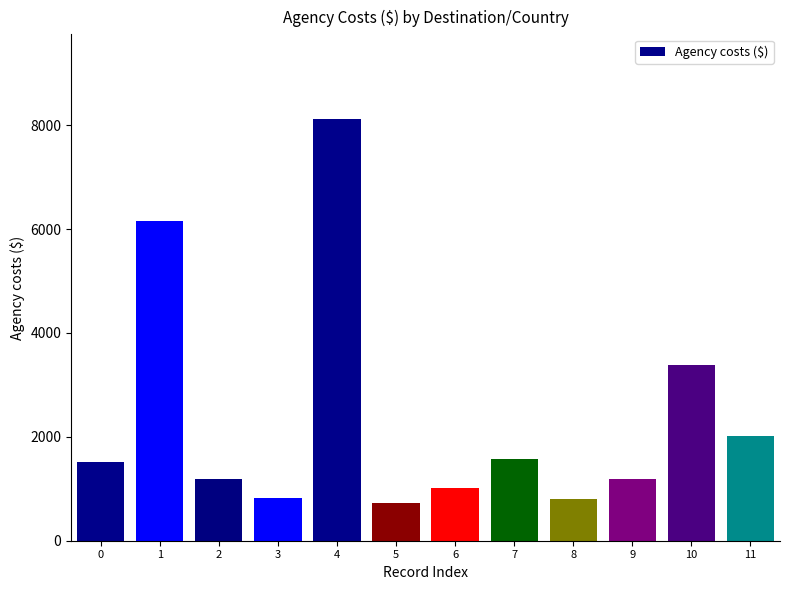

Which category has the highest value across all series?

4